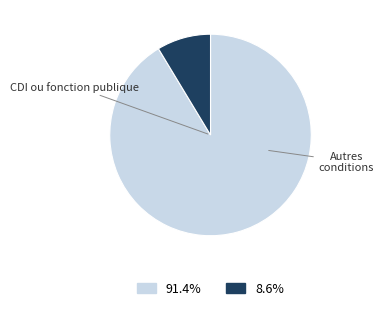

Is there a majority slice in this chart?

Yes